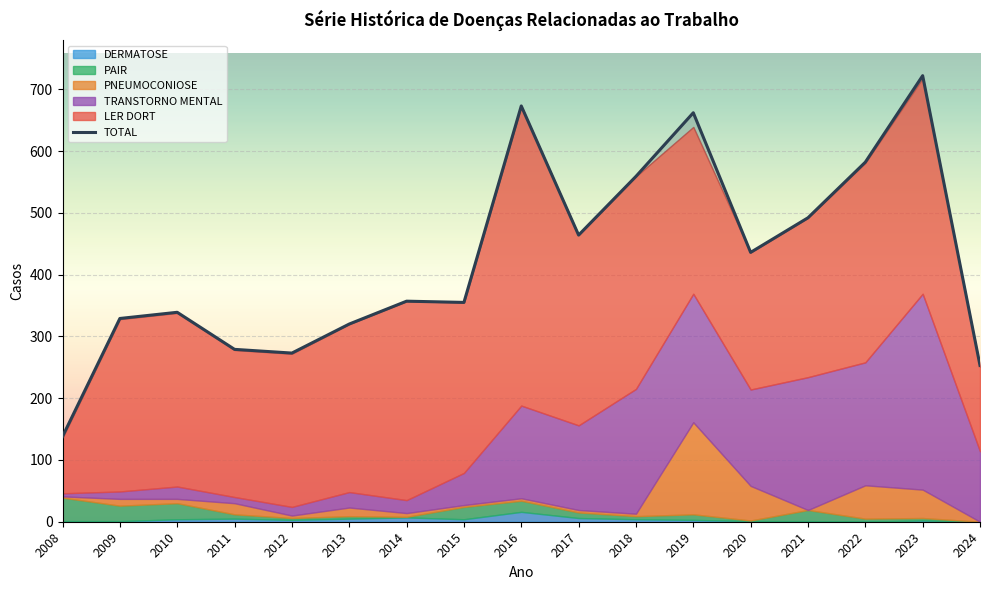

What is the value of the 16th point from the left?

722